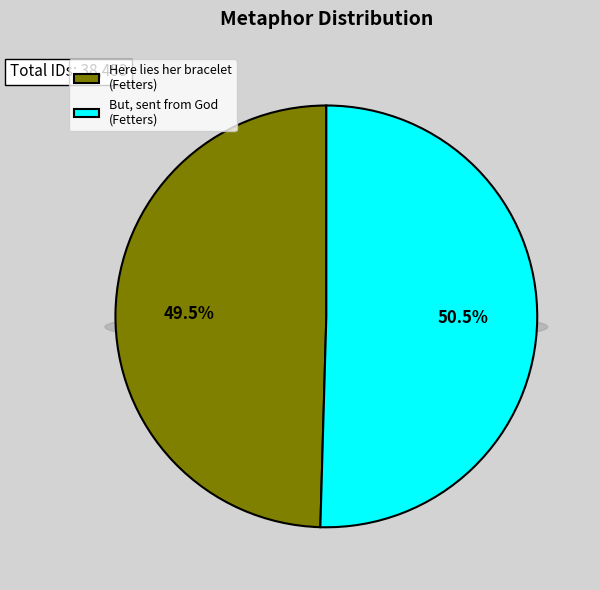

What is the majority slice?

But, sent from God (Fetters)